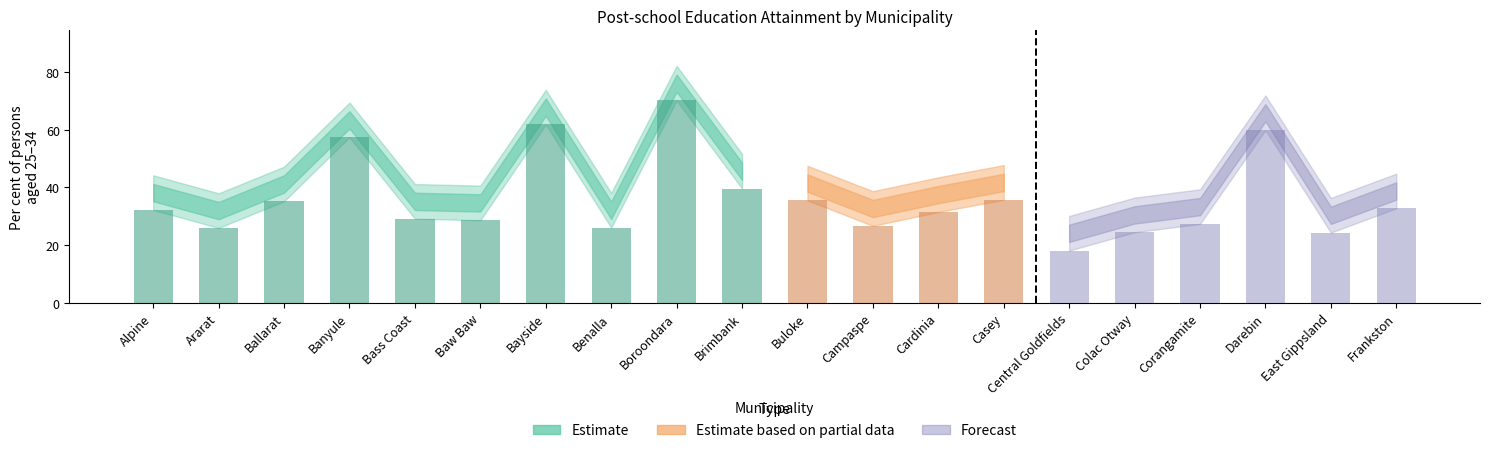

What is the label of the 15th bar from the left?

Central Goldfields